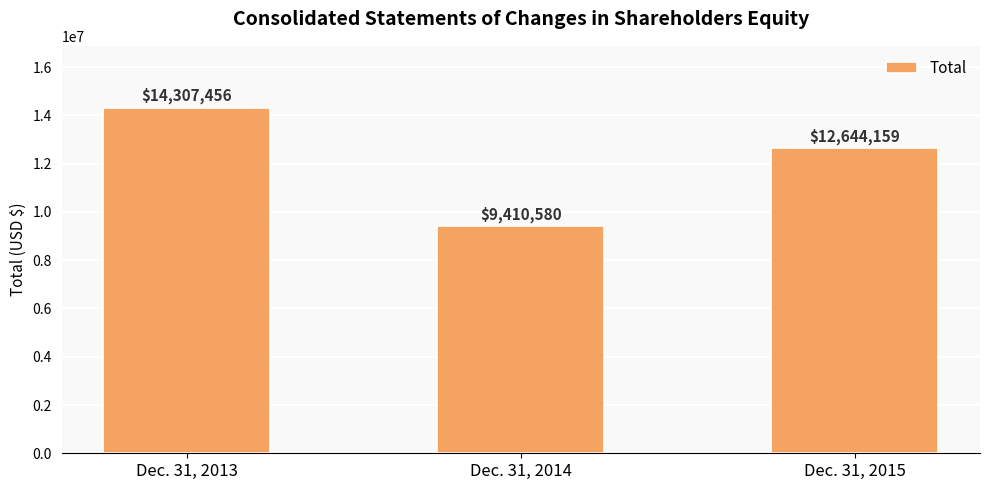

How many data points does each series have?

3